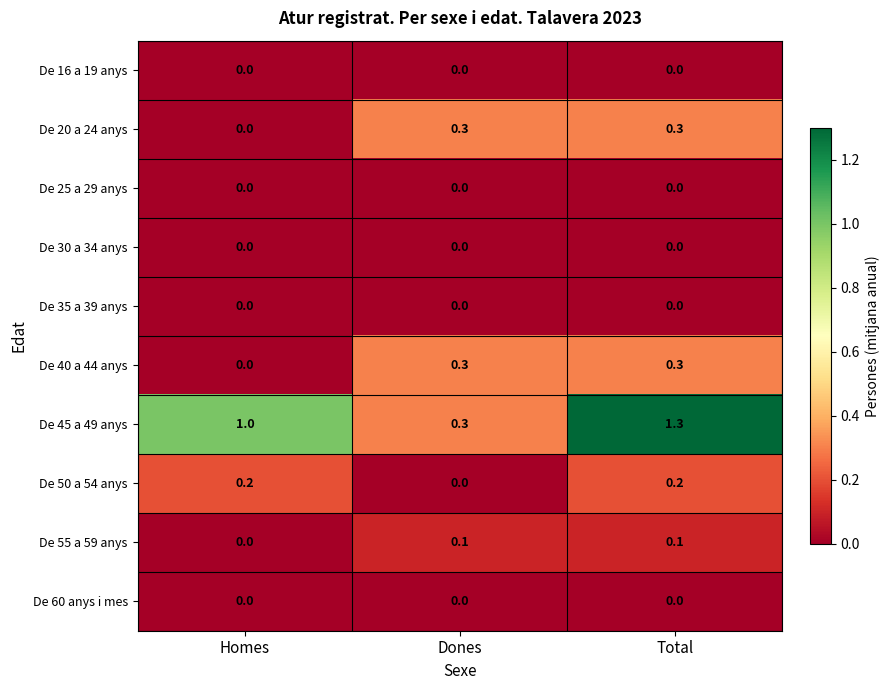

How many data points does each series have?

3